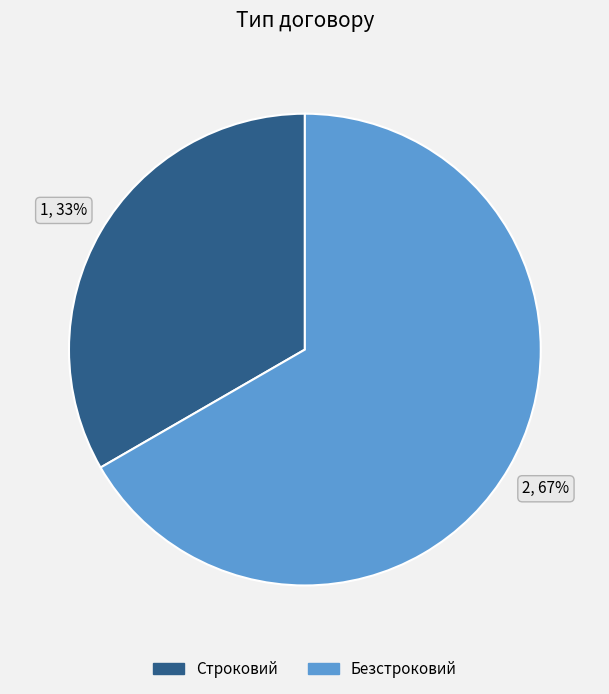

Which slice is the smallest?

Строковий